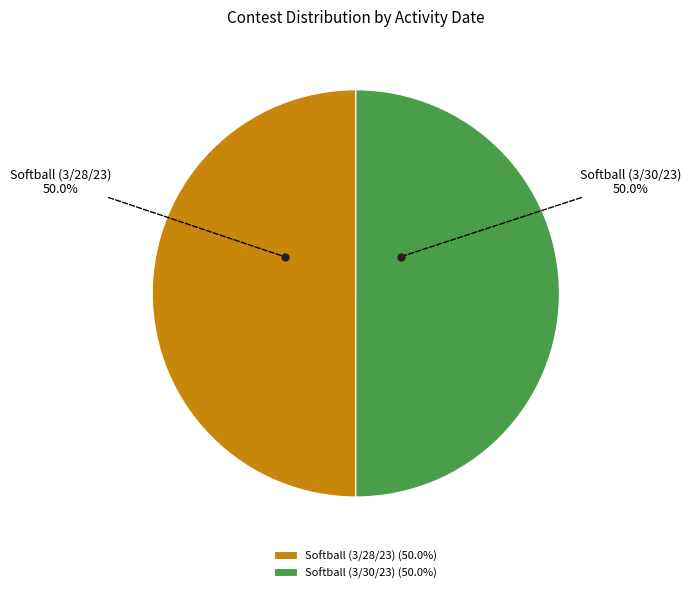

What portion of the pie excludes Softball (3/28/23)?

50.0%